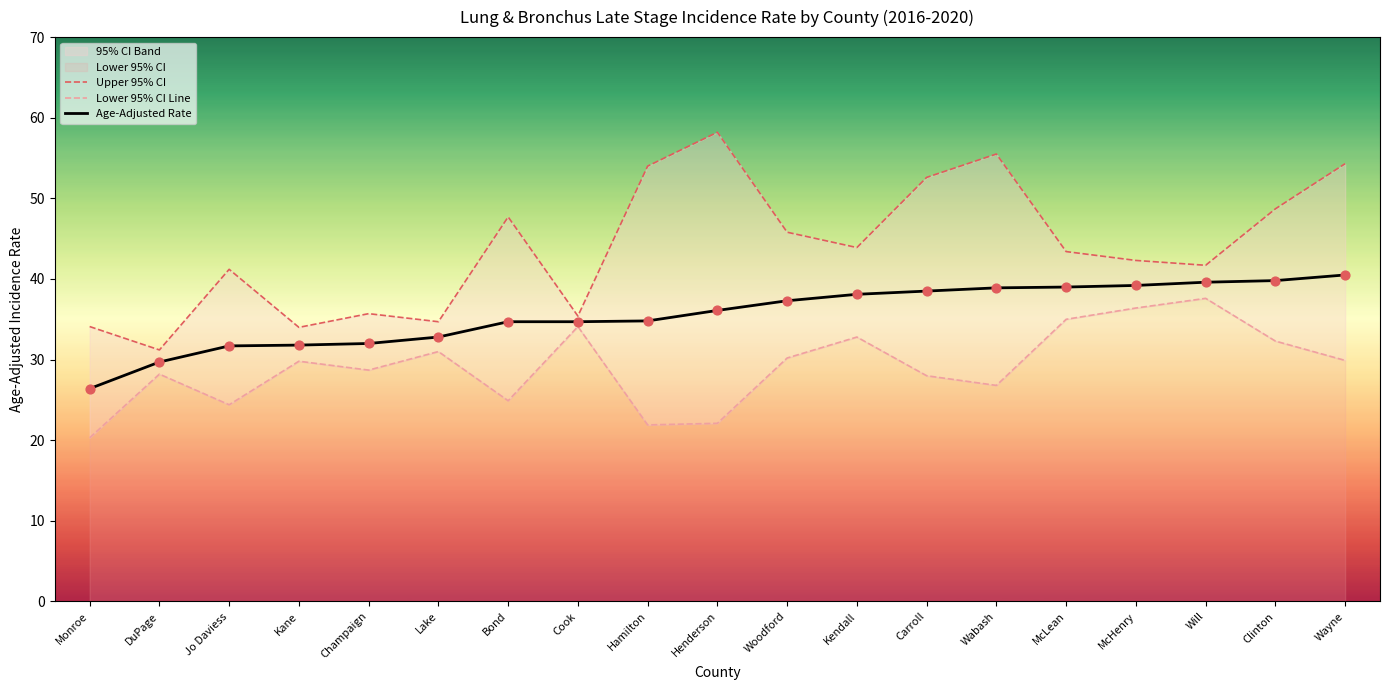

Which series has the widest spread of Y values?

Upper 95% CI